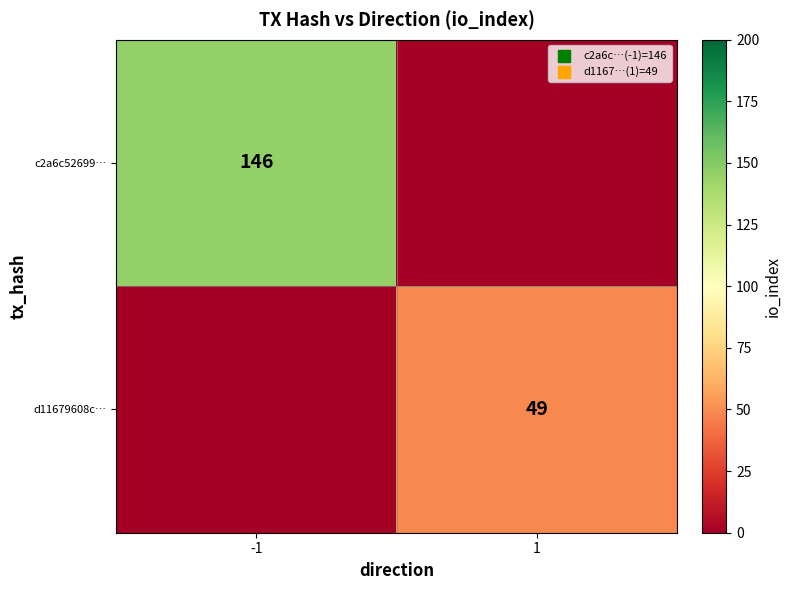

True or false: d11679608c… has a value of 23 at 1.

False